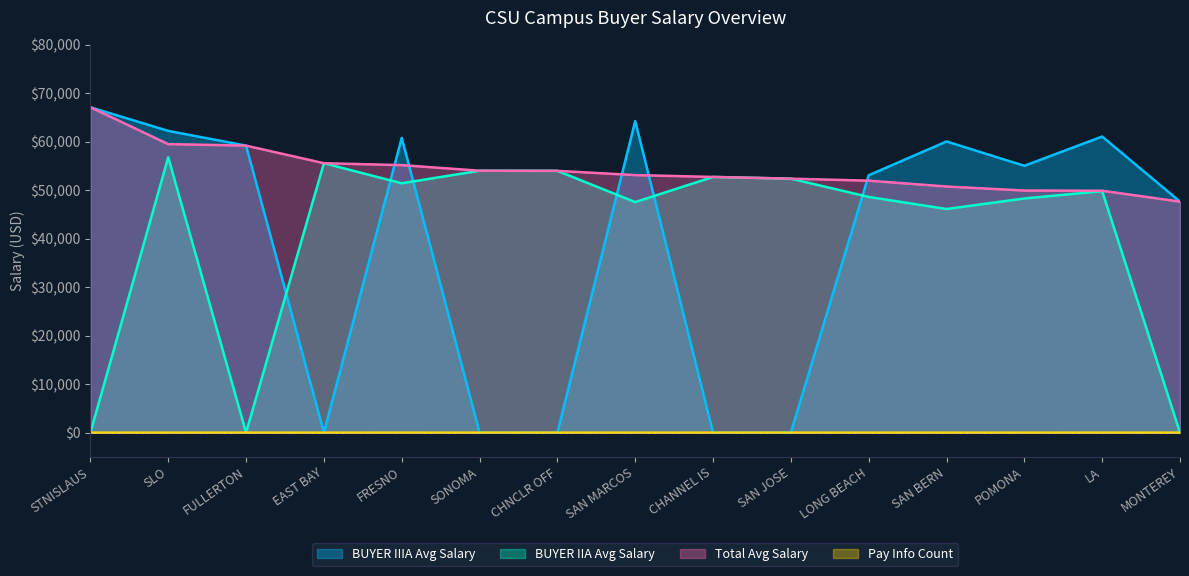

Reading left to right, list all the values displayed in this chart.

BUYER IIIA Avg Salary: 67116.0	62244.0	59205.0	0.0	60804.0	0.0	0.0	64272.0	0.0	0.0	53092.0	60060.0	55044.0	61080.0	47652.0
BUYER IIA Avg Salary: 0.0	56796.0	0.0	55580.0	51440.0	54030.0	54000.0	47556.0	52746.0	52392.0	48624.0	46128.0	48306.0	49812.0	0.0
Total Avg Salary: 67116.0	59520.0	59205.0	55580.0	55185.6	54030.0	54000.0	53128.0	52746.0	52392.0	51975.0	50772.0	49944.0	49900.8	47652.0
Pay Info Count: 1.0	2.0	4.0	3.0	5.0	2.0	1.0	3.0	2.0	1.0	4.0	3.0	4.0	5.0	1.0